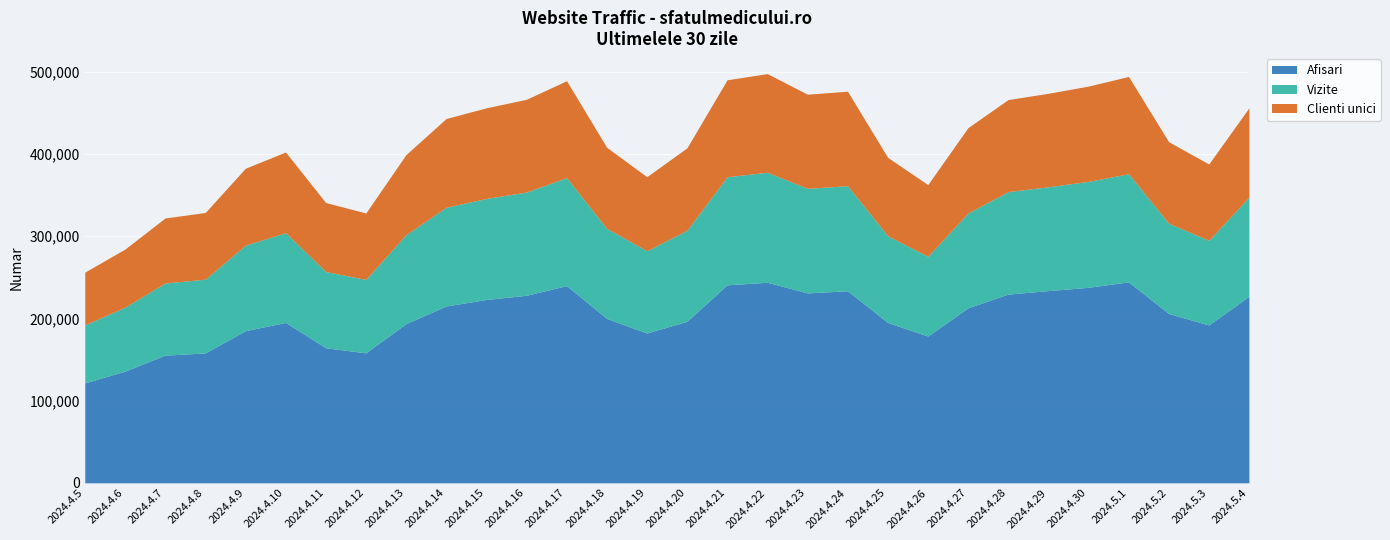

What is the sum of all Vizite values?

3331082